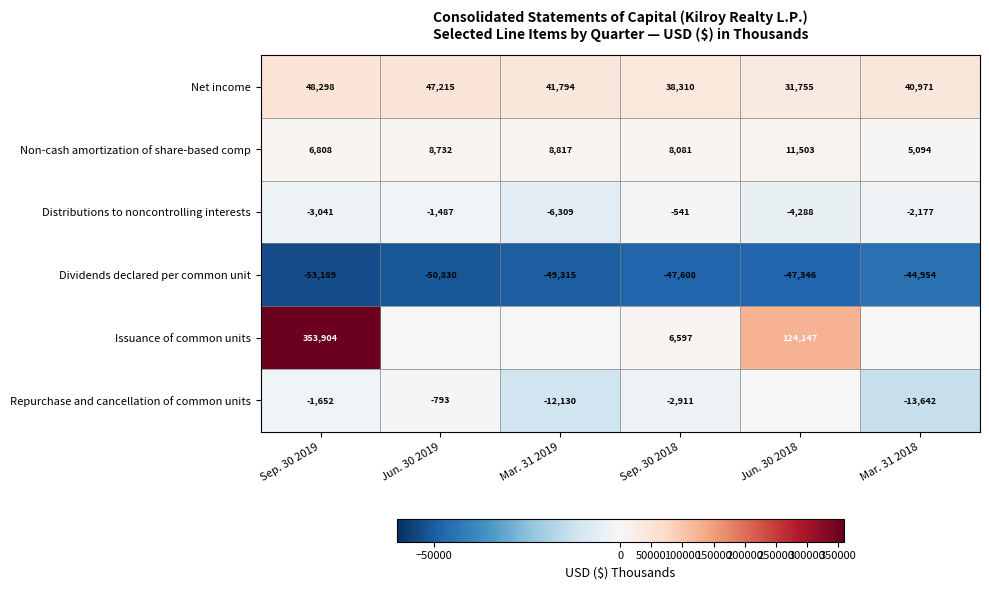

The Repurchase and cancellation of common units series shows -2911 at Sep. 30 2018. True or false?

True